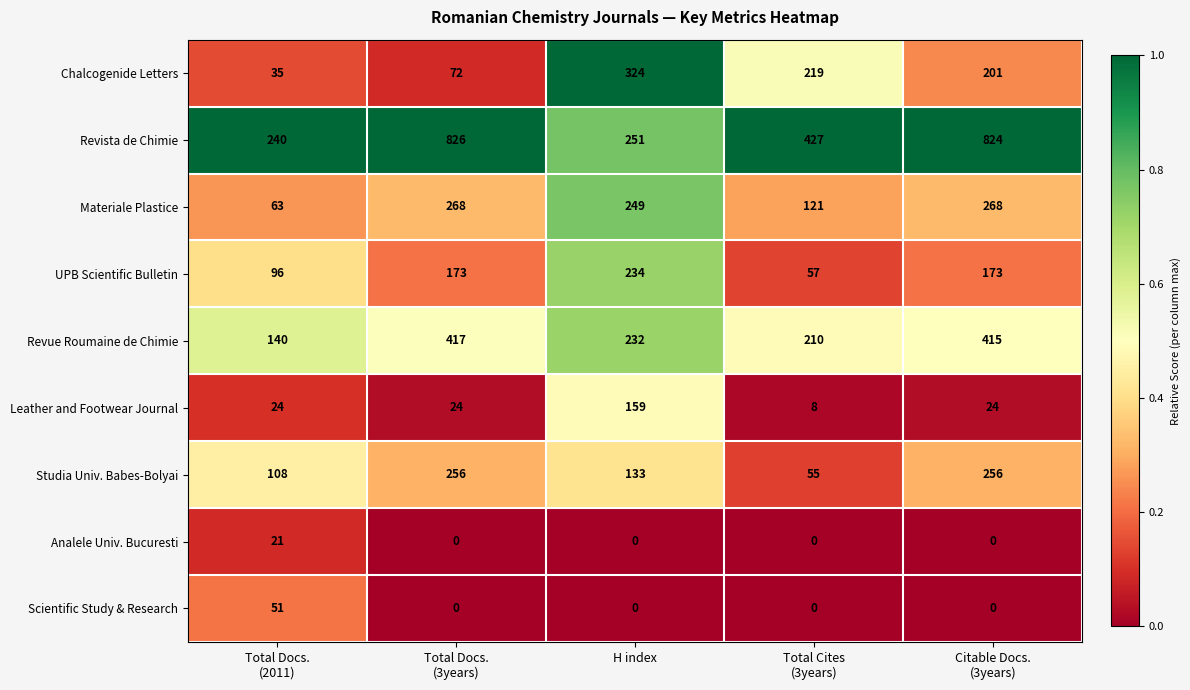

What is the difference between the maximum and minimum values in the Revue Roumaine de Chimie series?

277